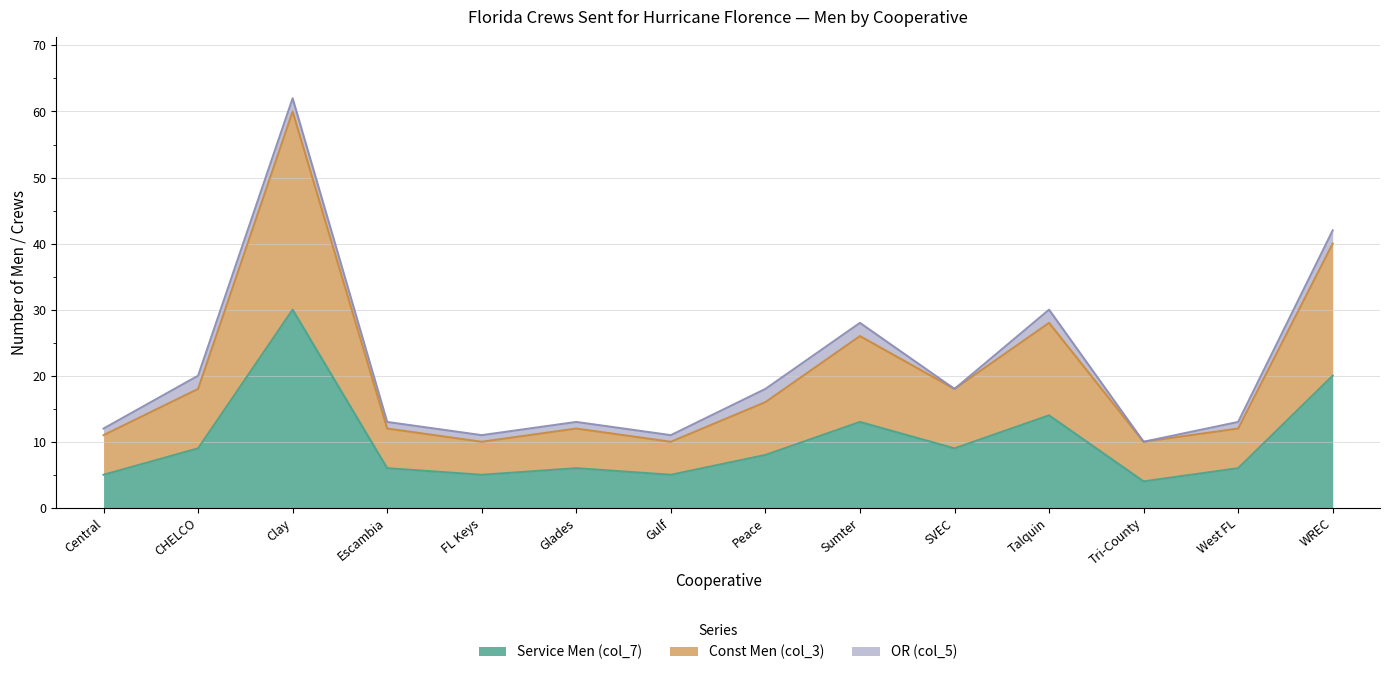

Where is the first local maximum for Const Men (col_3)?

Clay